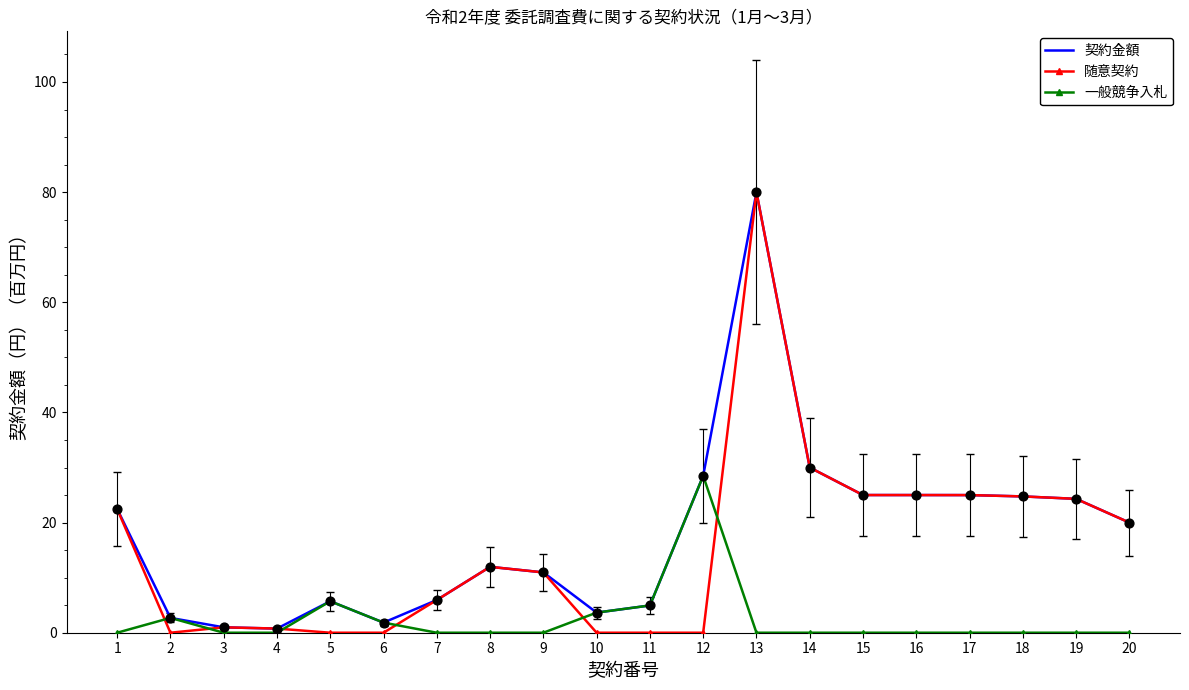

What is the difference between the highest and lowest values at 5?

5.7